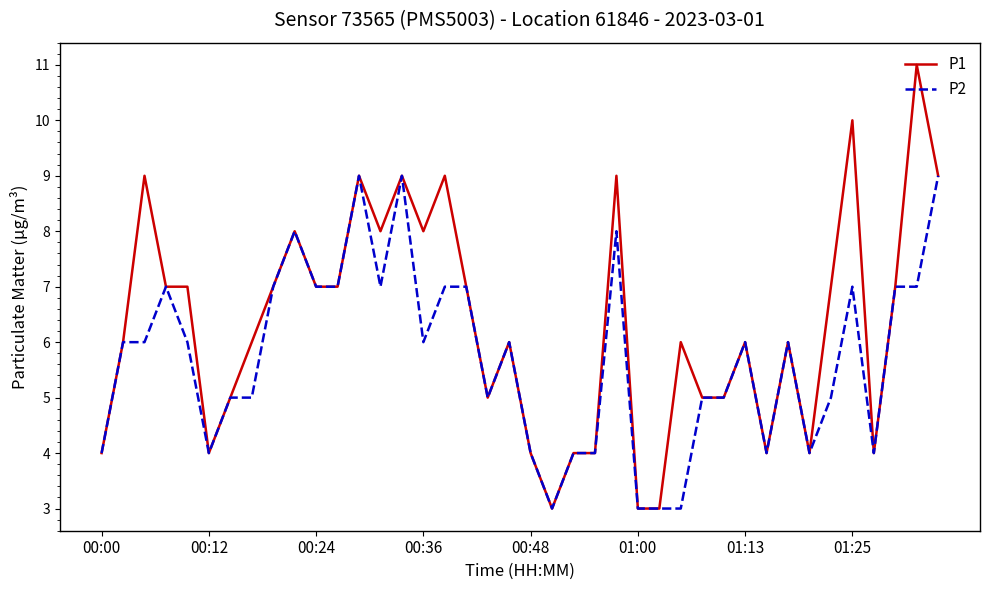

Which series has the largest total across all categories?

P1